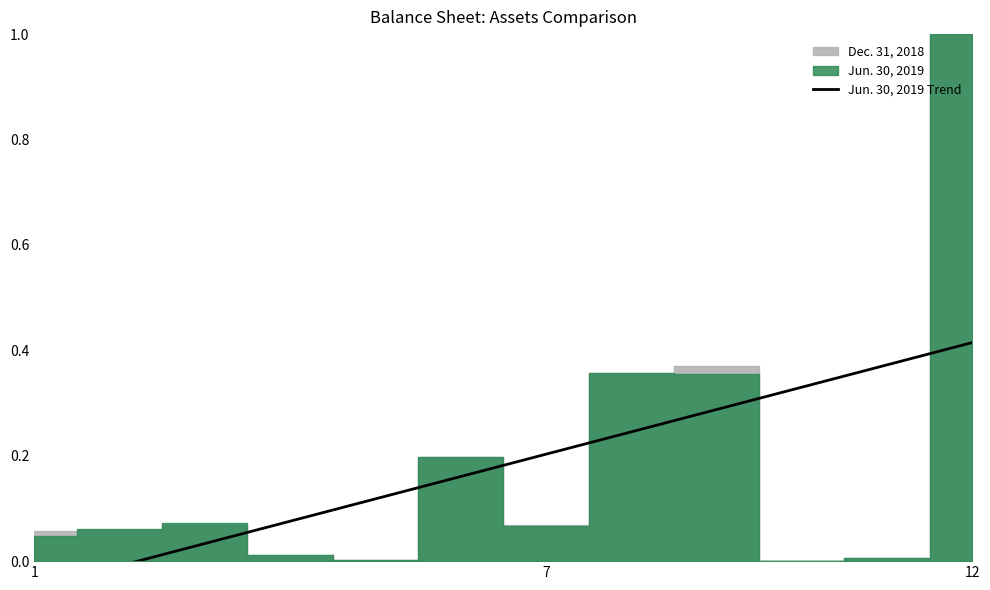

Is this an area chart (filled region under the line)?

No